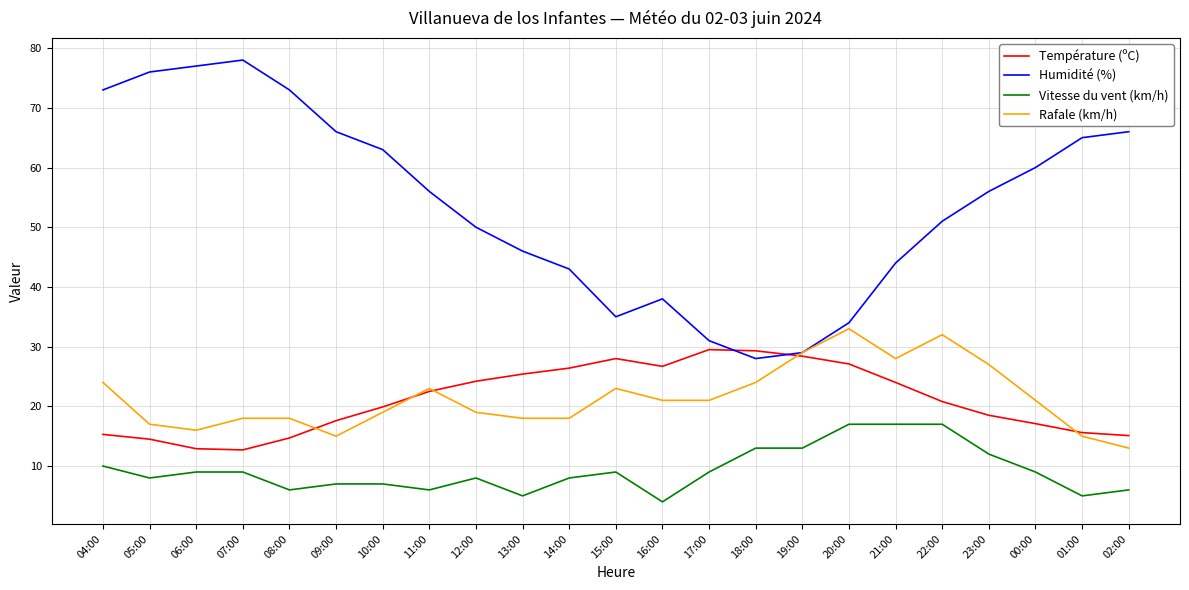

True or false: Vitesse du vent (km/h) and Température (ºC) intersect in this chart.

False